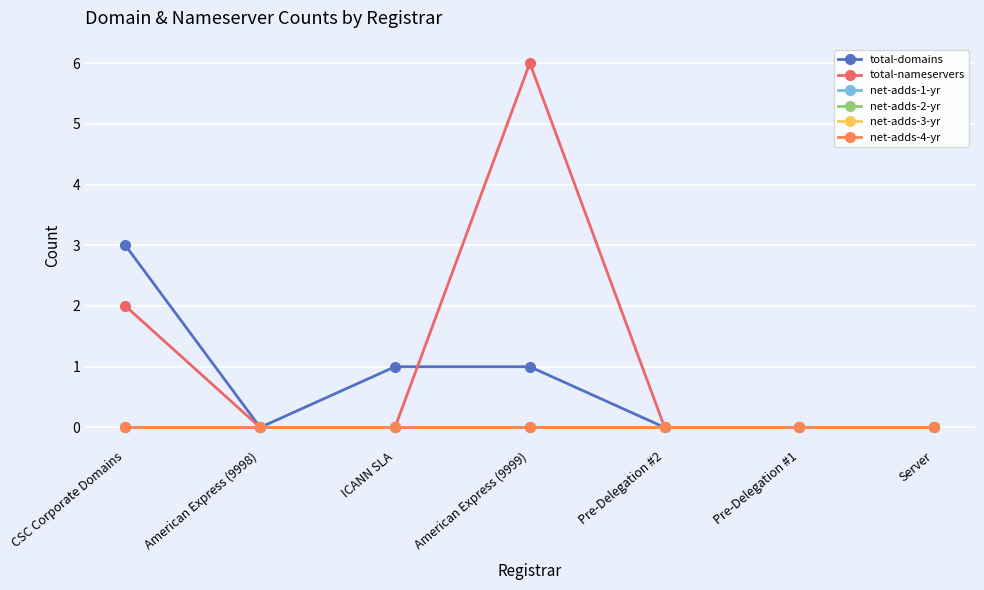

Where is net-adds-3-yr nearest to the value 0?

CSC Corporate Domains